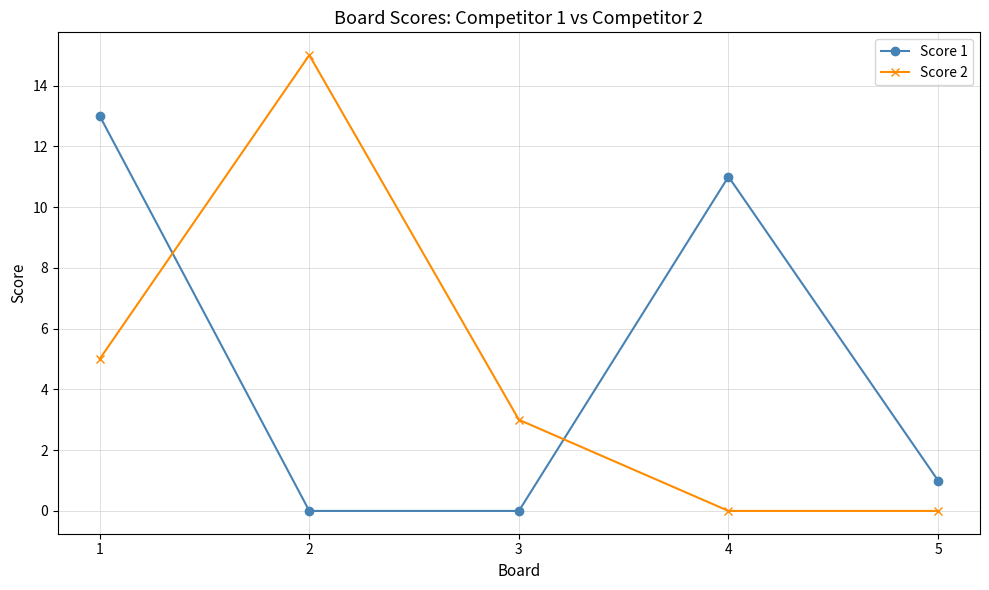

What is the value of the Score 2 point at the 1st from the left?

5